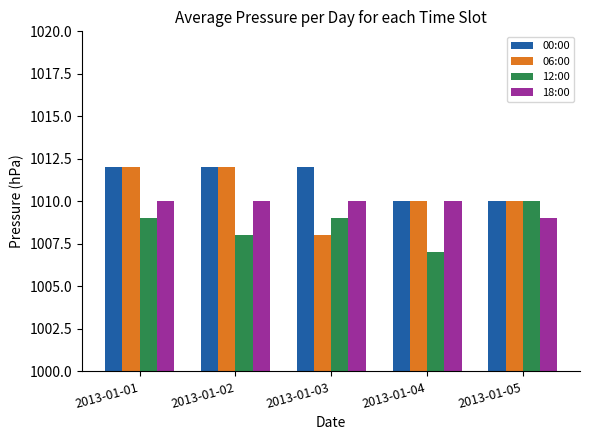

Is the value of 18:00 at 2013-01-04 greater than the value of 12:00 at 2013-01-03?

Yes